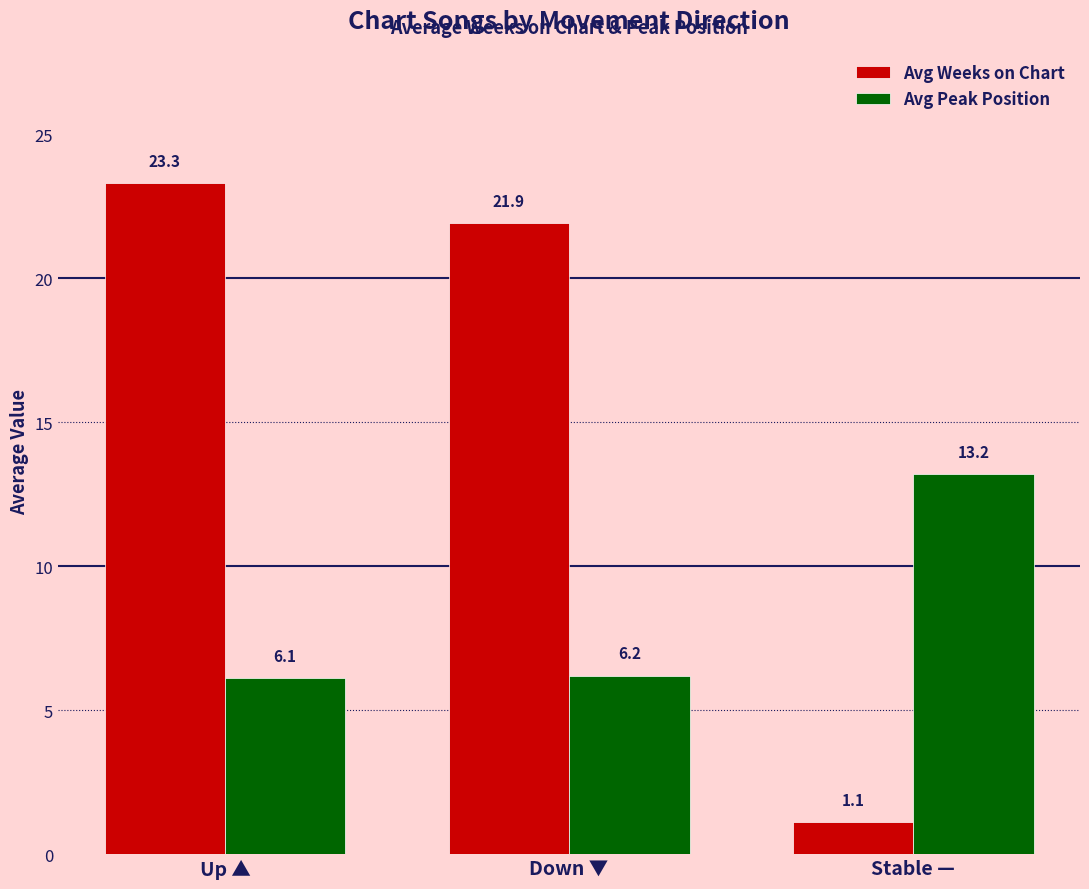

What is the value of the Avg Peak Position bar at the 3rd from the left?

13.2